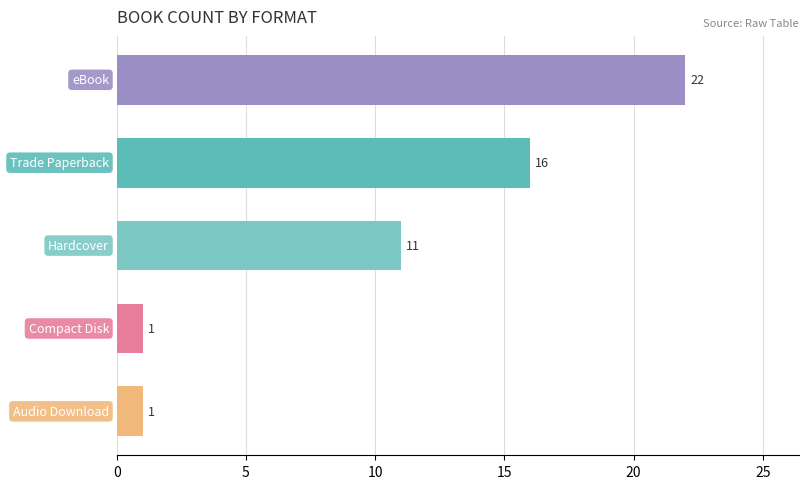

What is the value of the 2nd bar from the top?

16